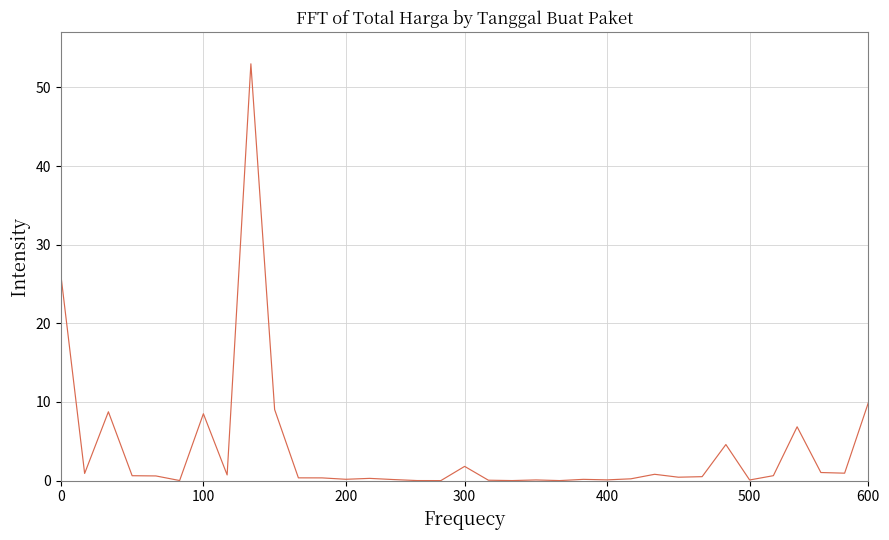

What is the difference between the maximum and minimum values?

53.0